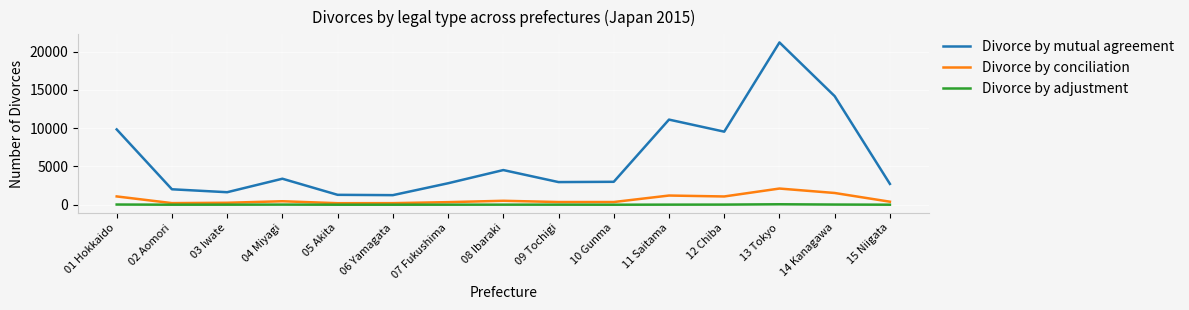

Which series has the largest total across all categories?

Divorce by mutual agreement